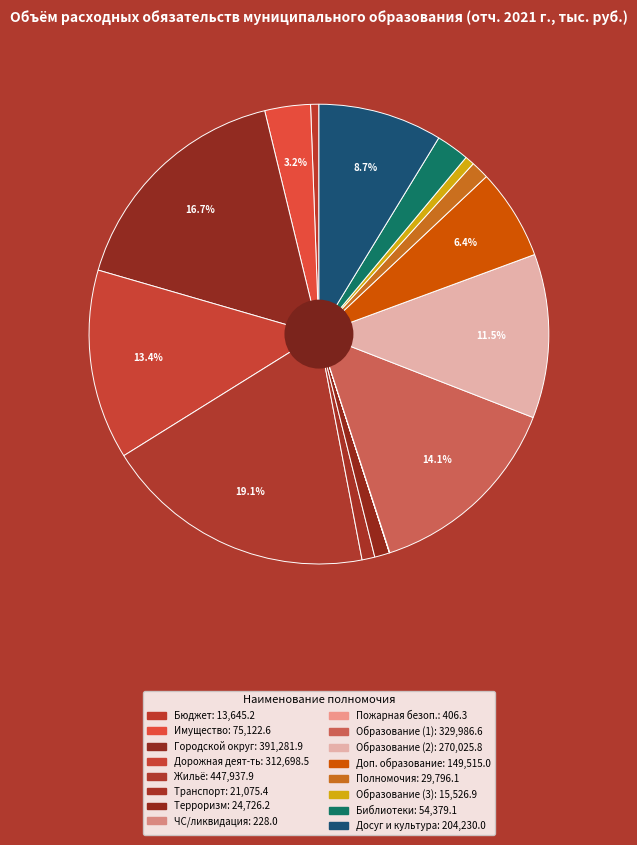

To the nearest percent, what is the average slice percentage?

6%